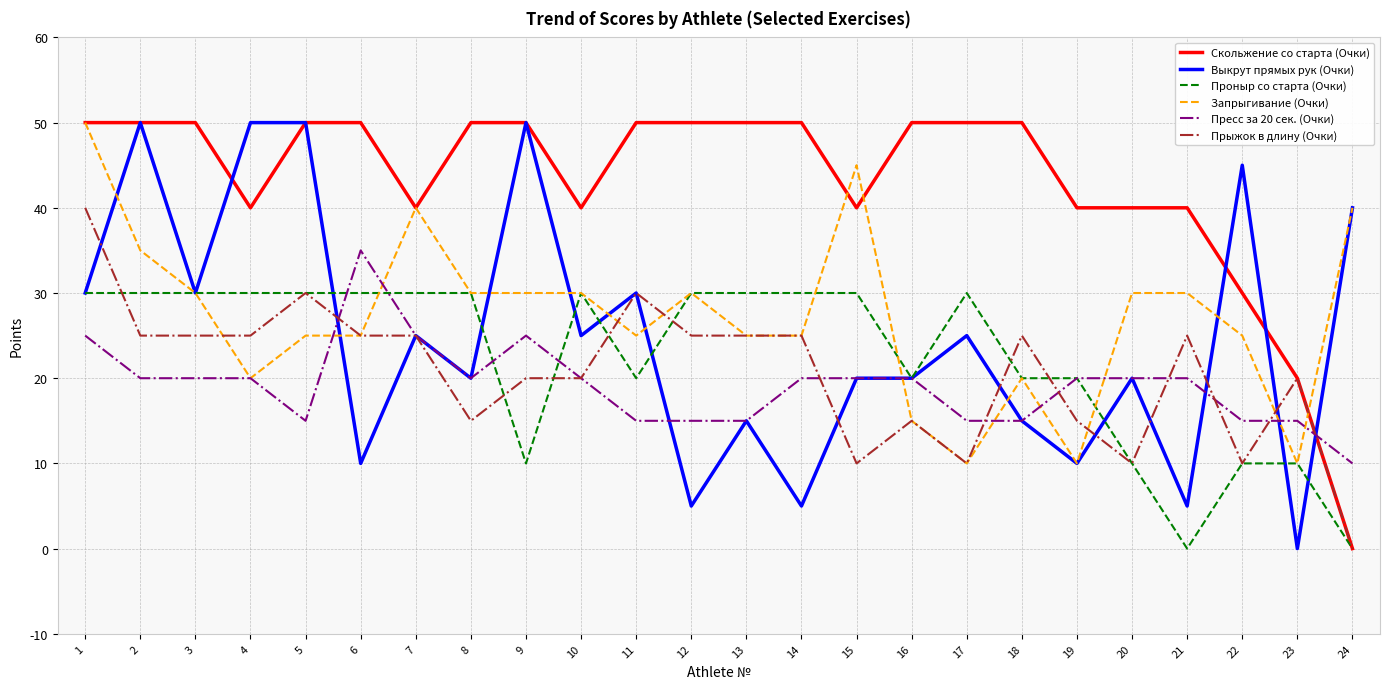

Which series has the largest total across all categories?

Скольжение со старта (Очки)